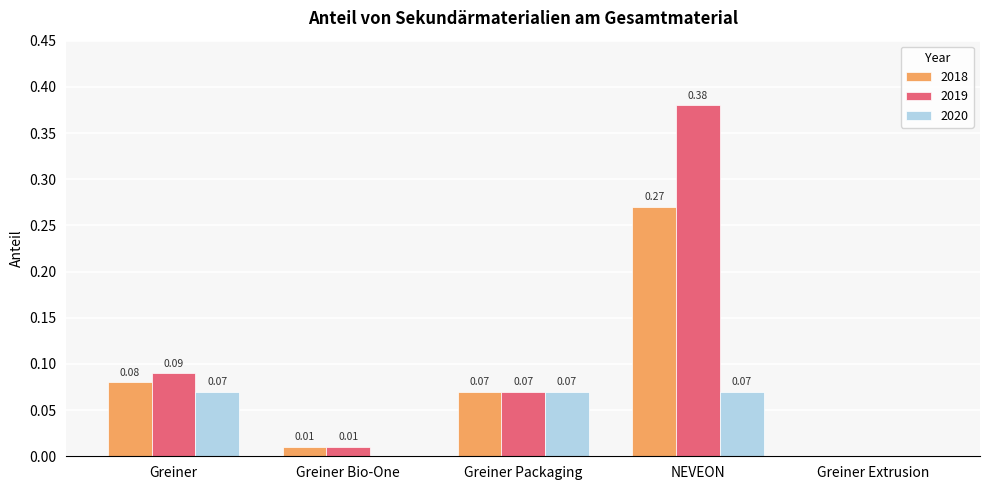

At which label does 2018 reach its peak?

NEVEON